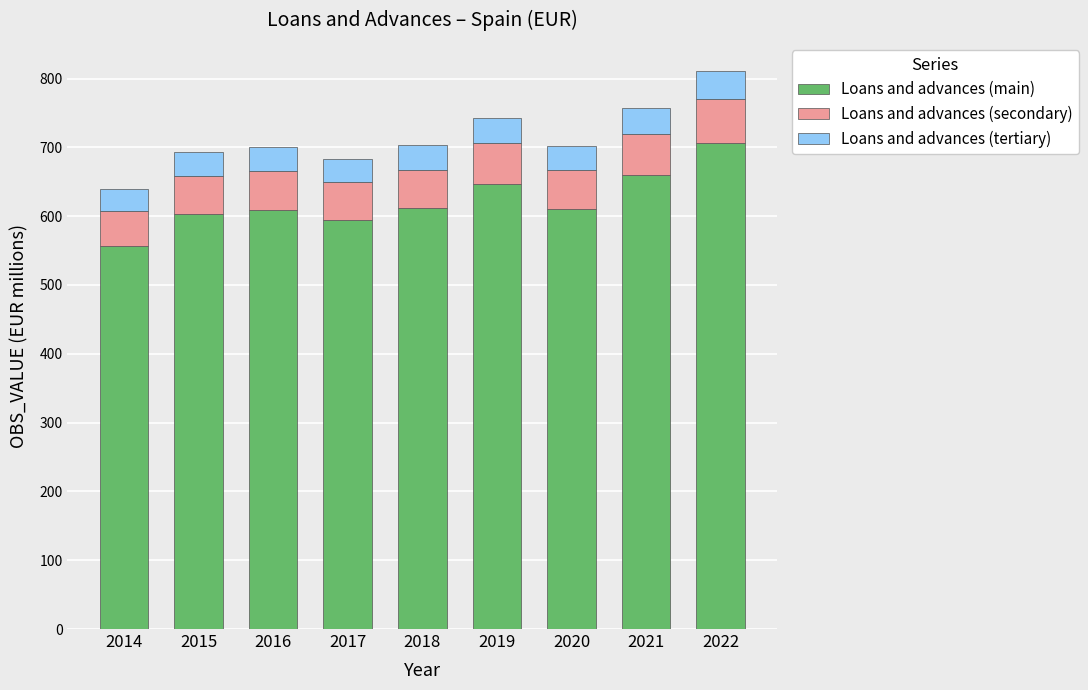

The Loans and advances (main) series shows 610.6 at 2020. True or false?

True